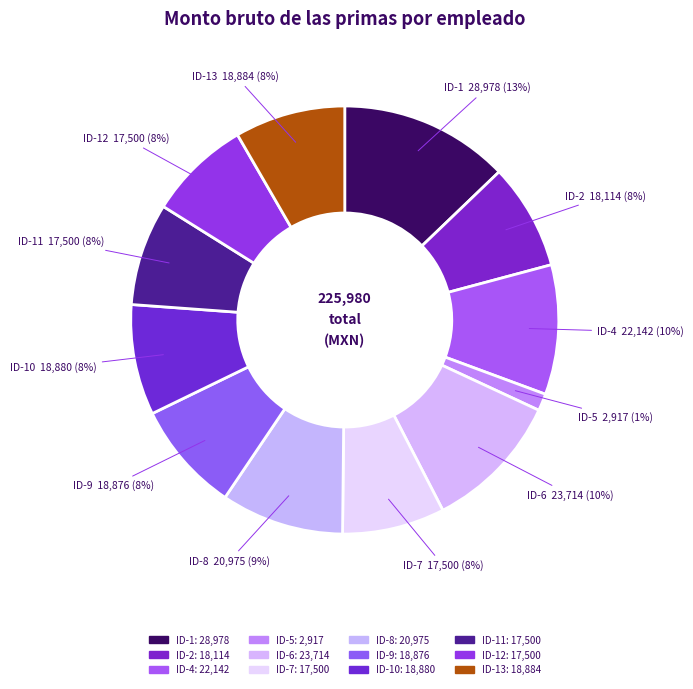

How many segments does this pie chart have?

12